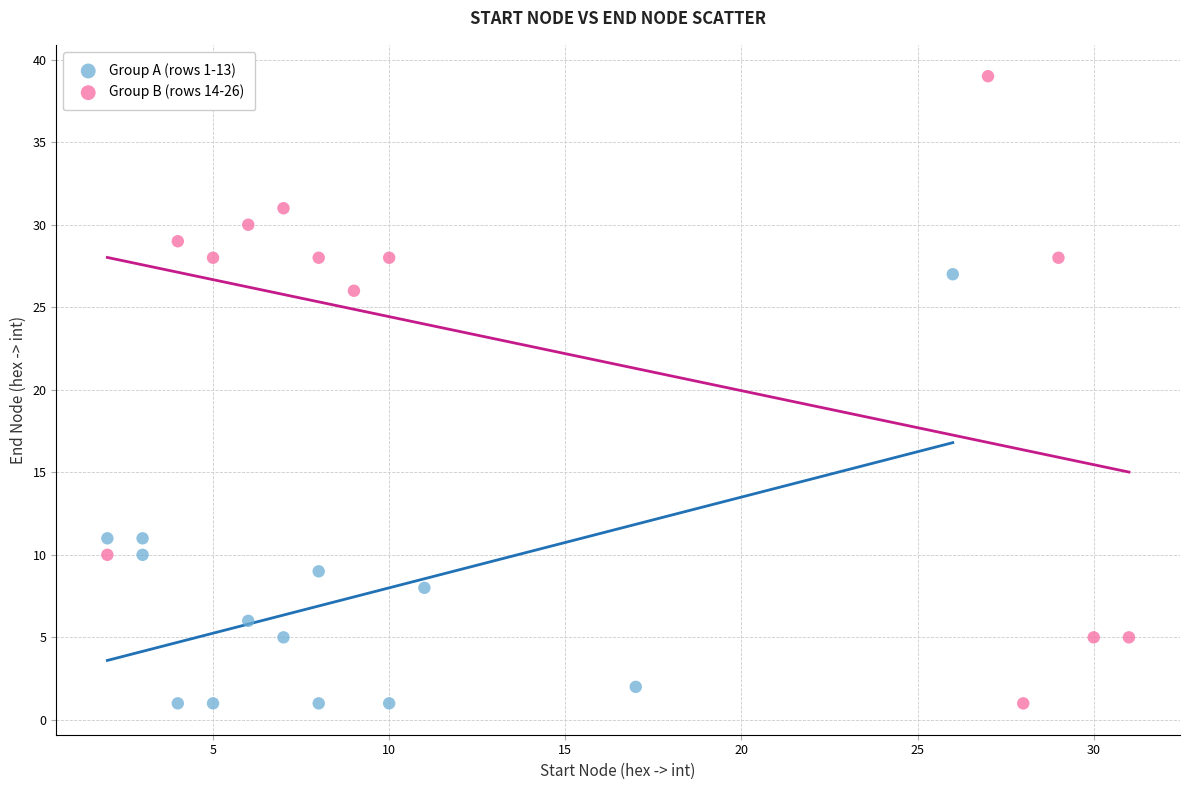

Which series has the widest spread of Y values?

Group B (rows 14-26)